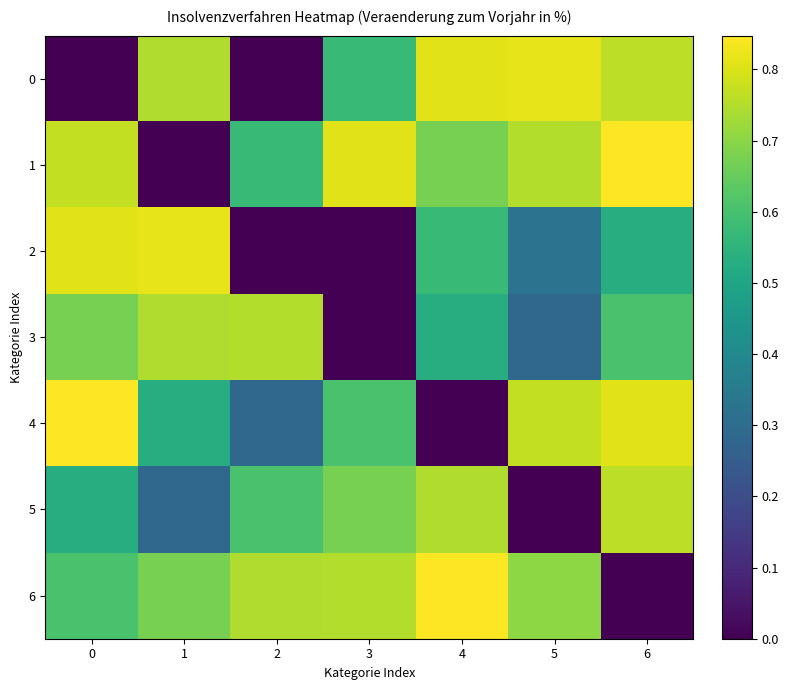

Reading right to left, list all the values displayed in this chart.

0: 6=0.8	5=0.8	4=0.8	3=0.6	2=0.0	1=0.7	0=0.0
1: 6=0.8	5=0.8	4=0.7	3=0.8	2=0.6	1=0.0	0=0.8
2: 6=0.5	5=0.3	4=0.6	3=0.0	2=0.0	1=0.8	0=0.8
3: 6=0.6	5=0.3	4=0.5	3=0.0	2=0.8	1=0.7	0=0.7
4: 6=0.8	5=0.8	4=0.0	3=0.6	2=0.3	1=0.5	0=0.8
5: 6=0.8	5=0.0	4=0.7	3=0.7	2=0.6	1=0.3	0=0.5
6: 6=0.0	5=0.7	4=0.8	3=0.8	2=0.7	1=0.7	0=0.6